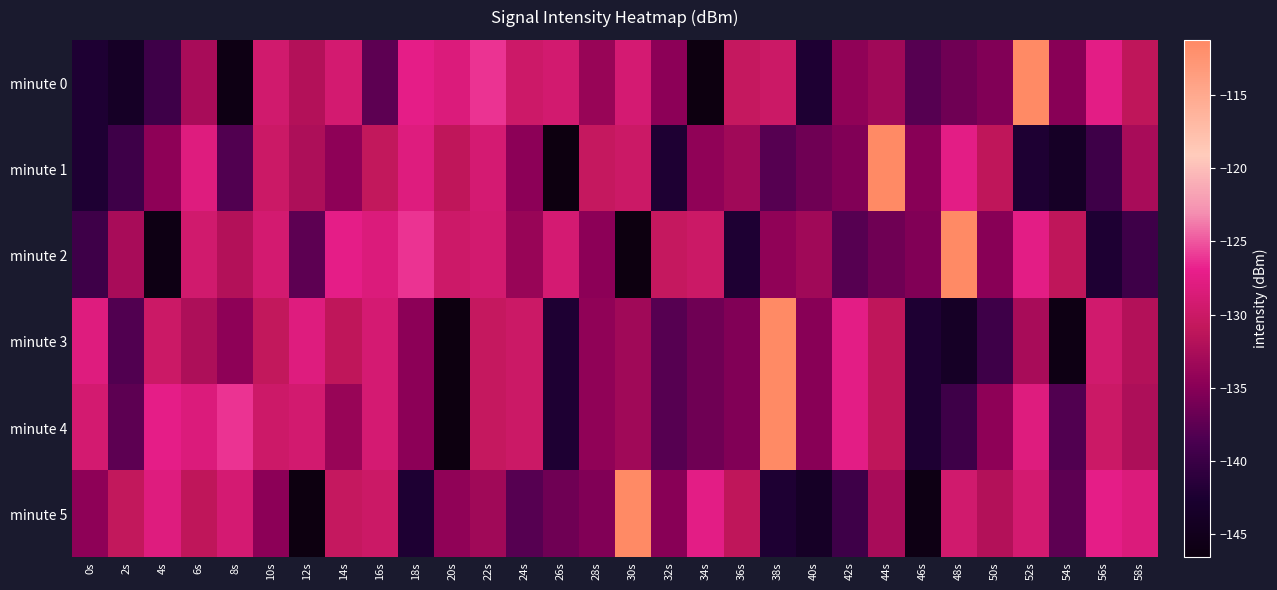

What is the total value across all series at 34s?

-811.0